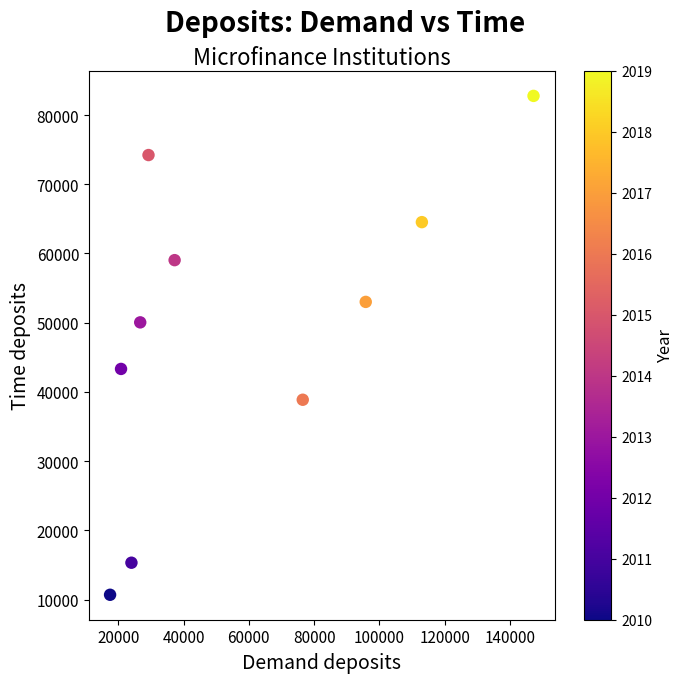

What is the average Y value?

49185.0